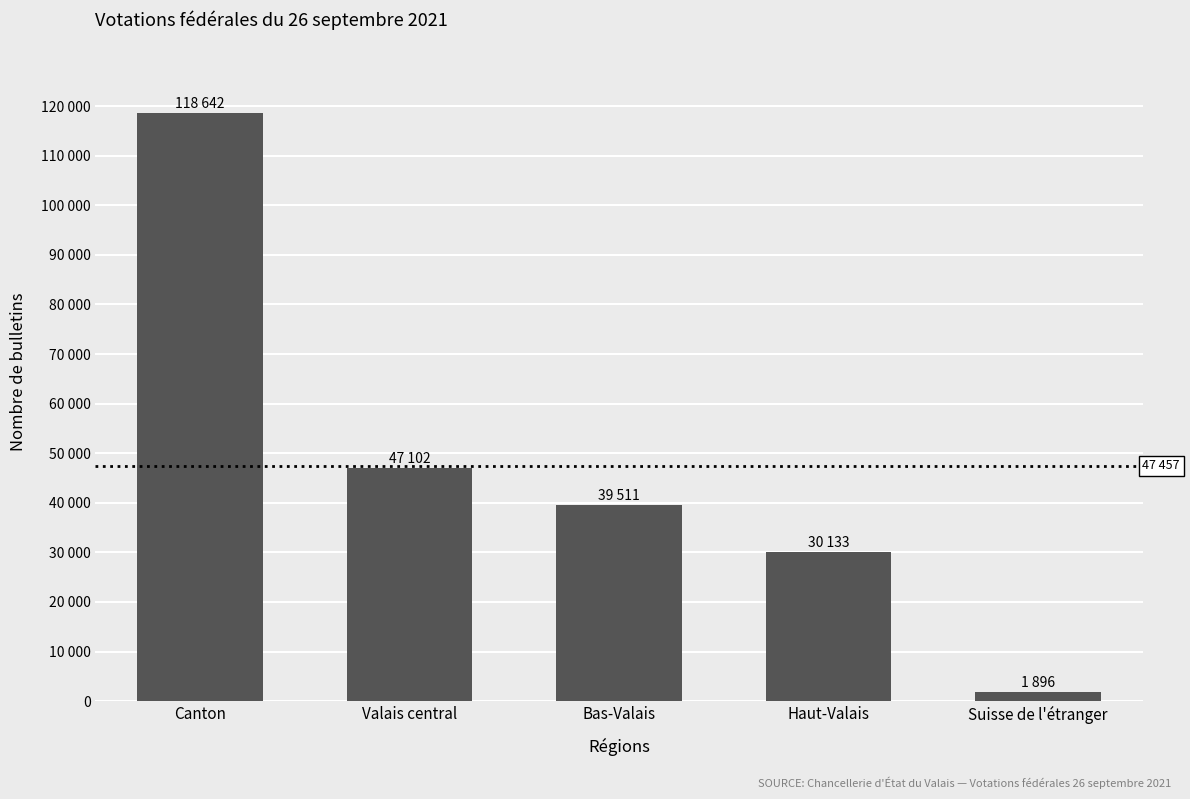

What is the label of the 1st bar from the right?

Suisse de l'étranger